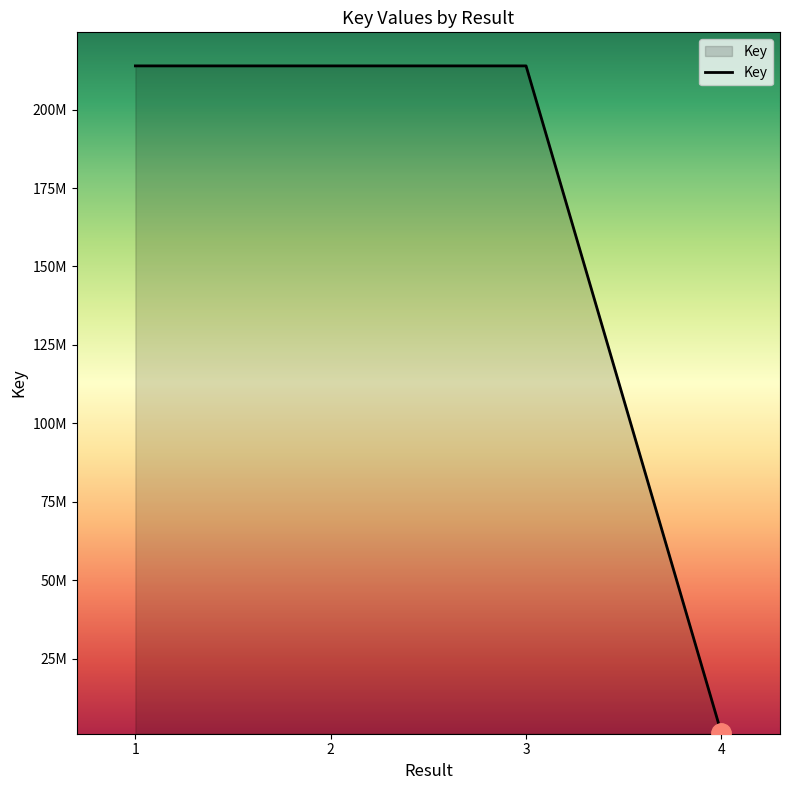

How many values exceed 213960919?

1